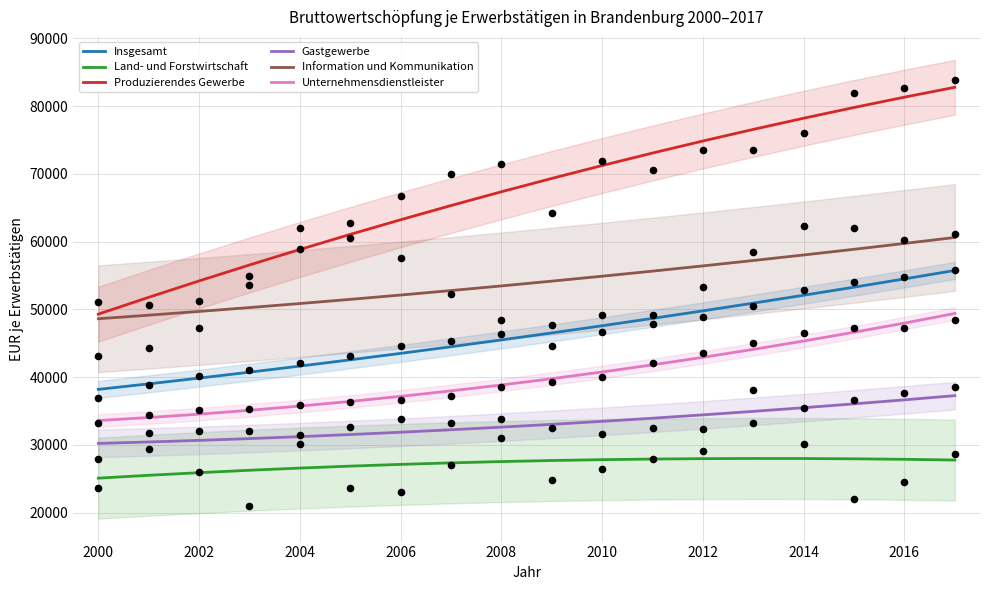

At how many categories does at least one series exceed 54184?

16